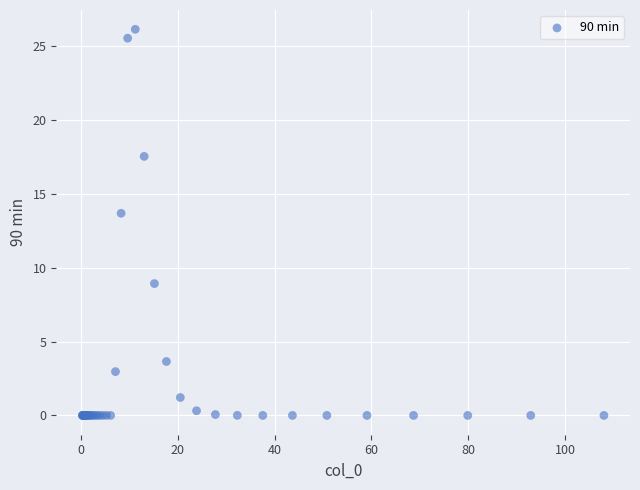

What Y value in the scatter plot is closest to 13?

13.7